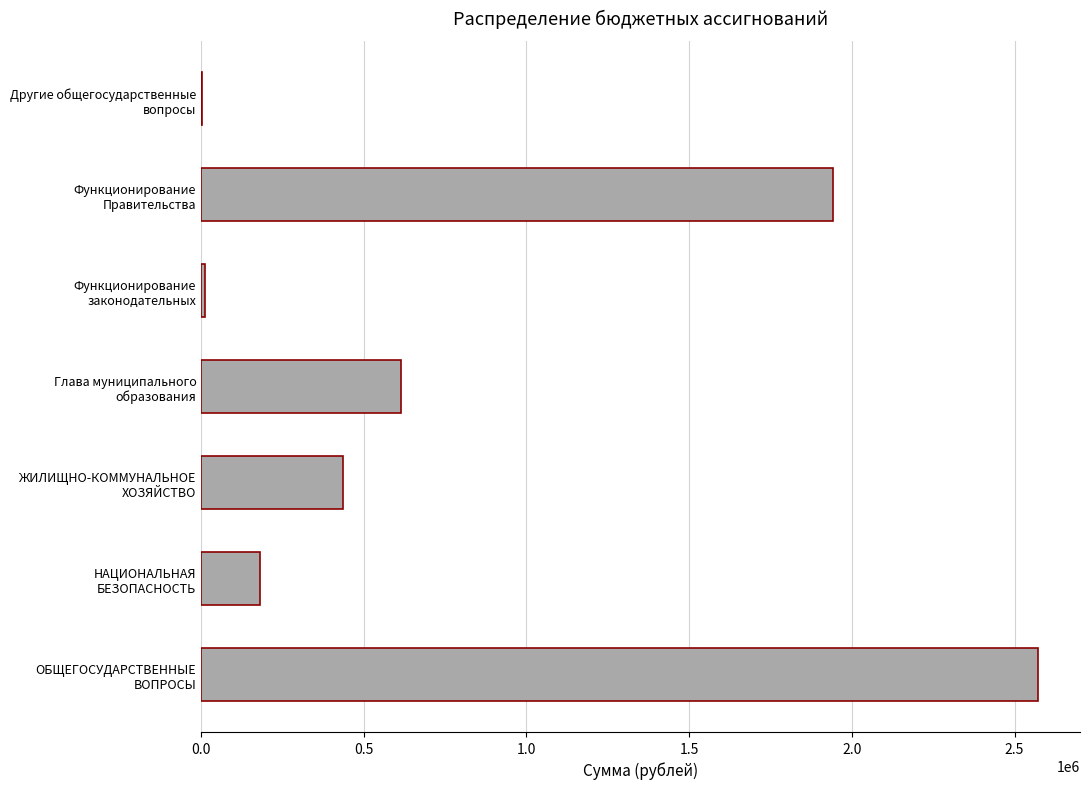

Approximately how many times larger is the value at Функционирование
Правительства compared to Другие общегосударственные
вопросы?

485.3